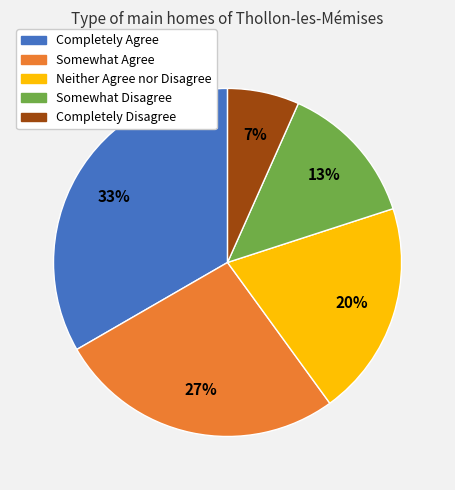

What percentage is the Neither Agree nor Disagree slice, to the nearest percent?

20%